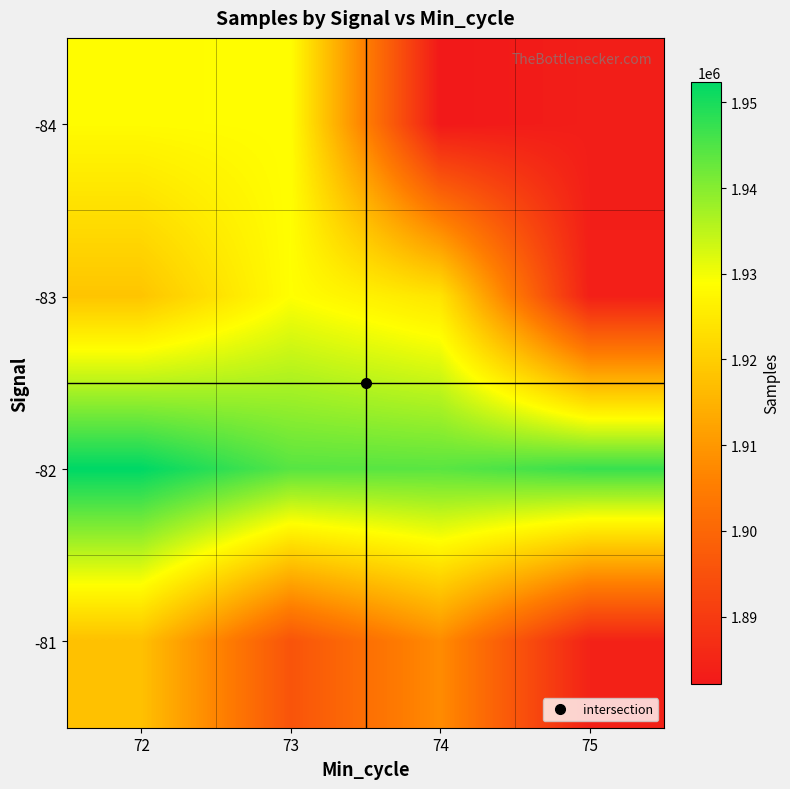

Reading right to left, what are all the values shown in this chart?

-84: 75=1883369	74=1882175	73=1928724	72=1928363
-83: 75=1883657	74=1924155	73=1928903	72=1918309
-82: 75=1947197	74=1944007	73=1944284	72=1952371
-81: 75=1884343	74=1907897	73=1895687	72=1917548